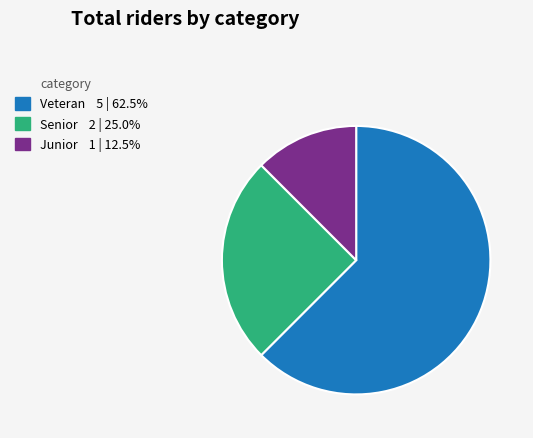

Does any single category account for the majority?

Yes